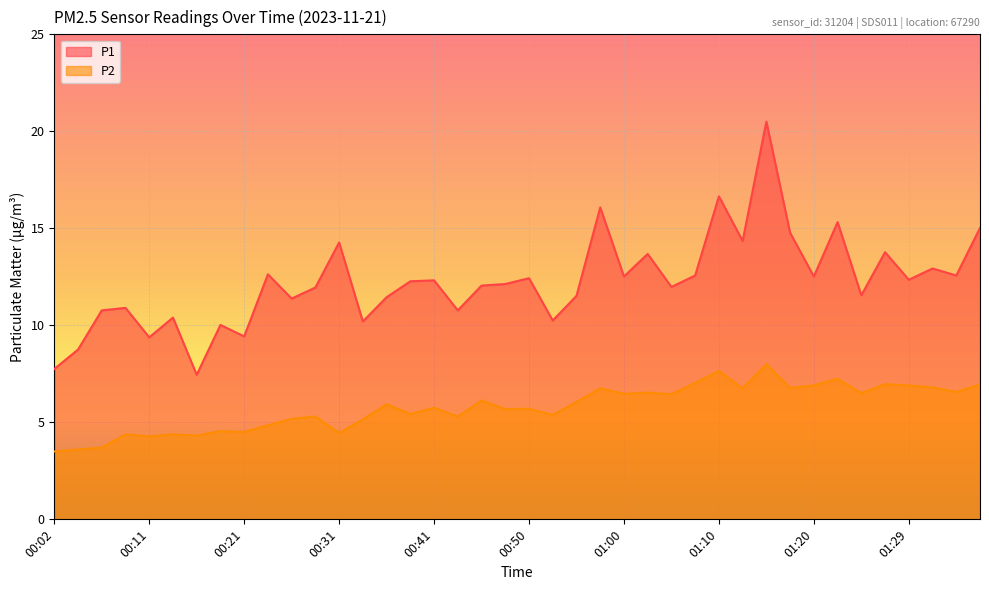

Does the chart display data point markers on the line(s)?

No